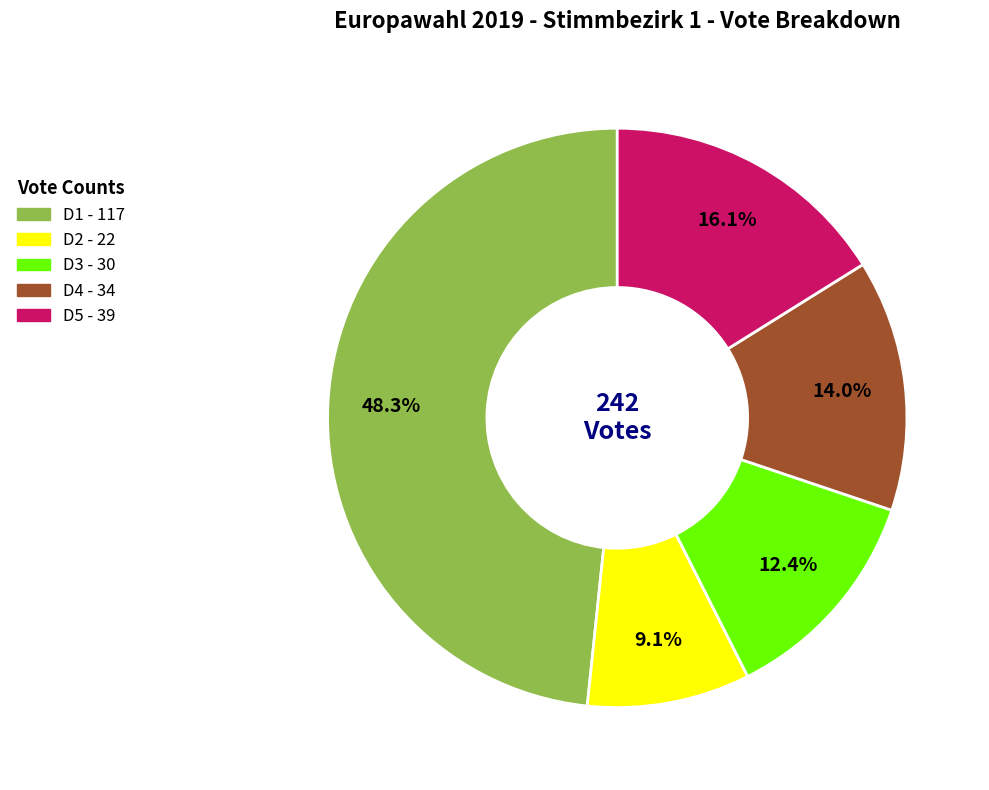

Is there a majority slice in this chart?

No